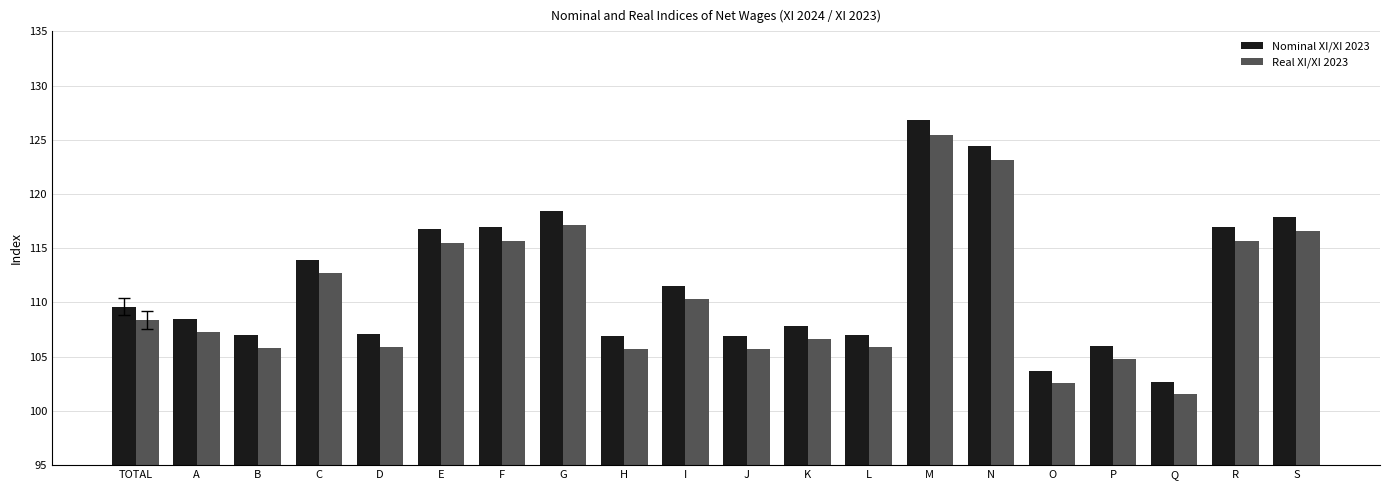

At which label does Nominal XI/XI 2023 reach its minimum?

Q